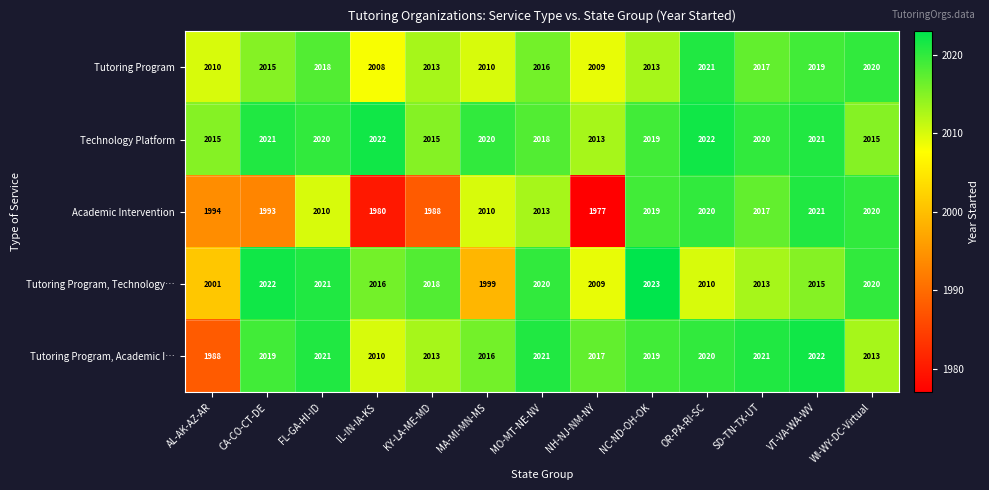

What is the difference between the Academic Intervention values at OR-PA-RI-SC and NH-NJ-NM-NY?

43